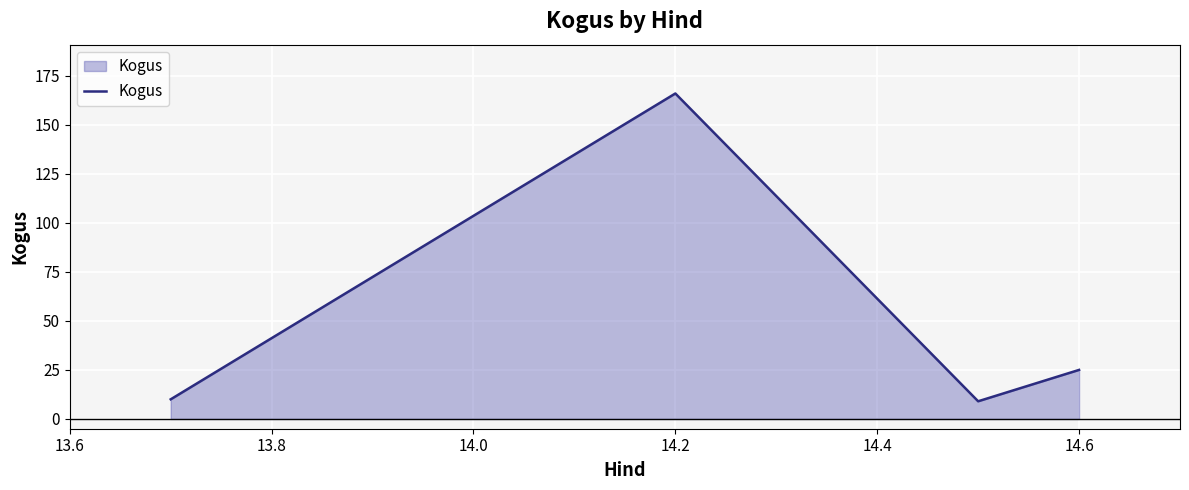

True or false: the data has more than 0 interior local peaks.

True